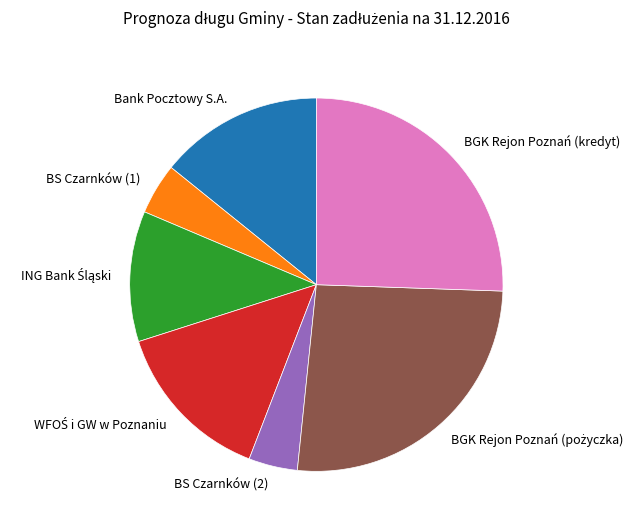

Approximately how many times larger is the value at BS Czarnków (2) compared to BS Czarnków (1)?

1.0